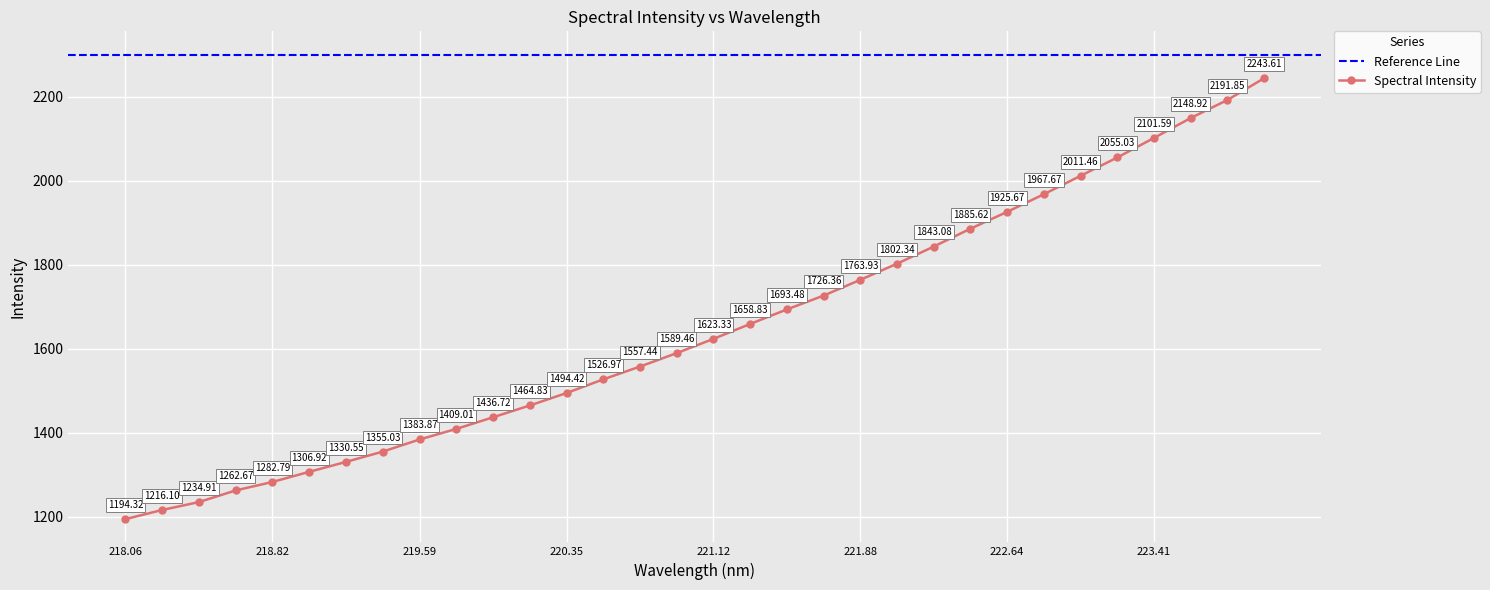

The chart shows a value of 1726.4 at 221.6902. True or false?

True